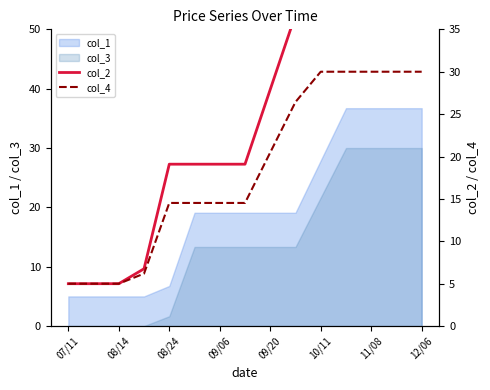

True or false: col_1 and col_3 intersect in this chart.

False